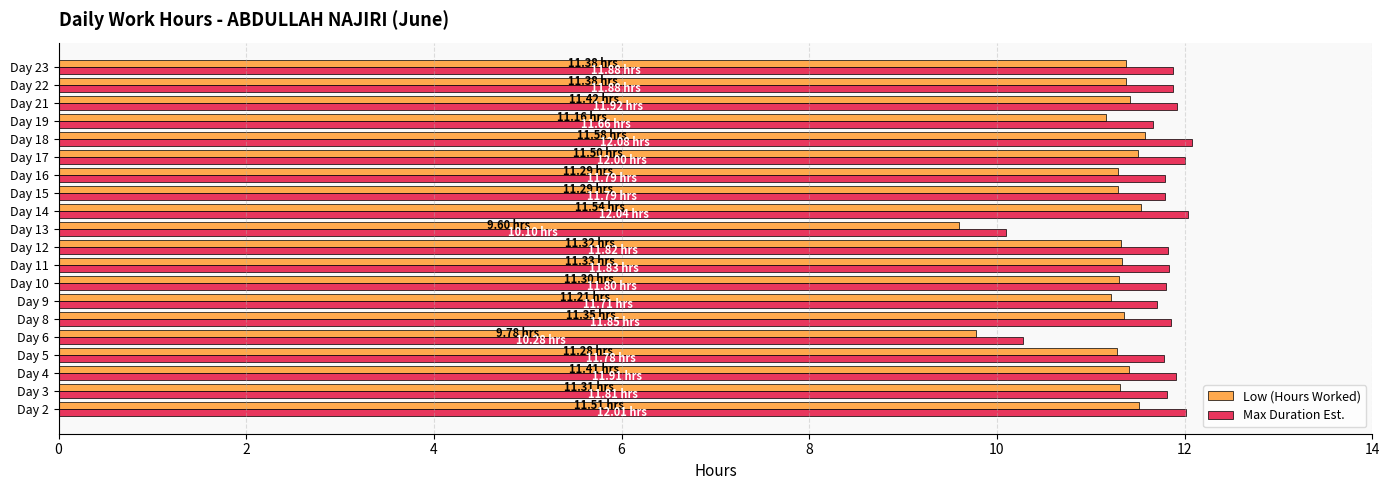

Is the value of Max Duration Est. at Day 10 greater than the value of Low (Hours Worked) at Day 10?

Yes